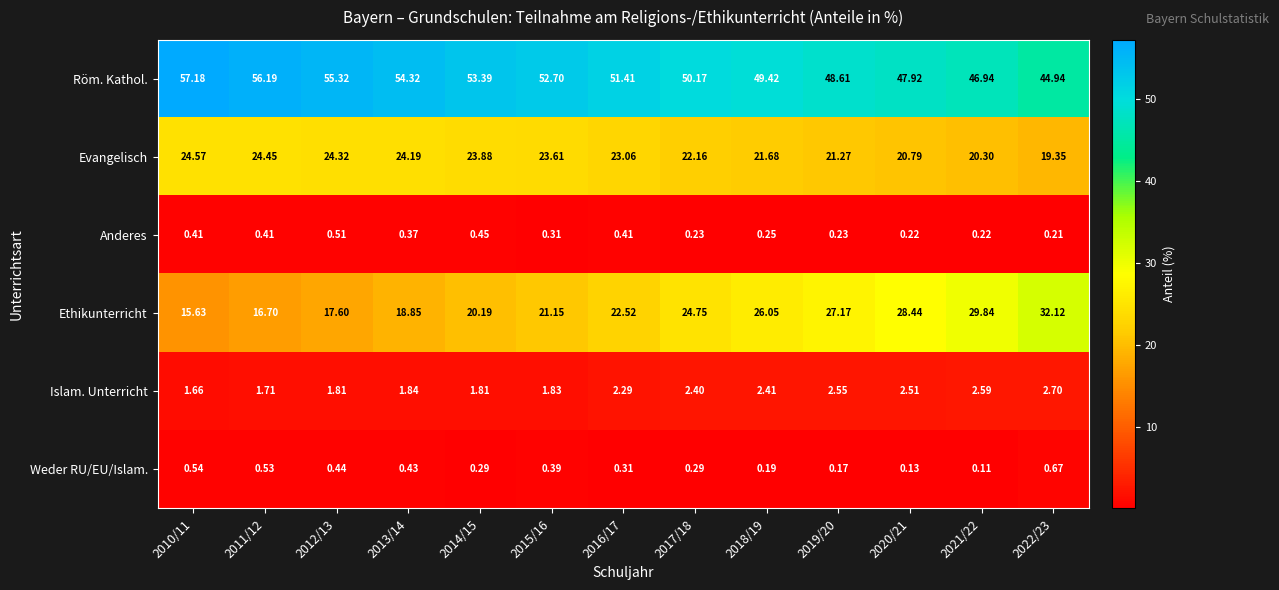

Which series has the widest spread of values?

Ethikunterricht